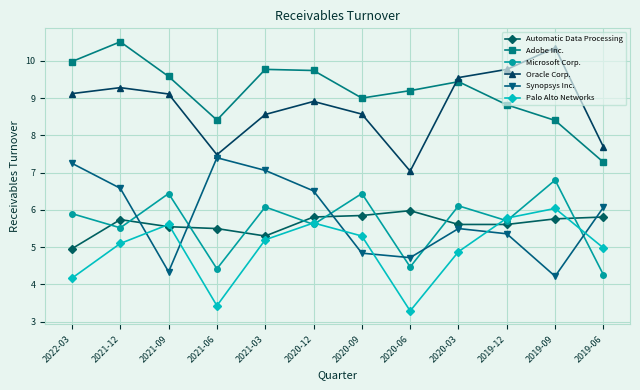

What is the label of the 7th point from the left?

2020-09